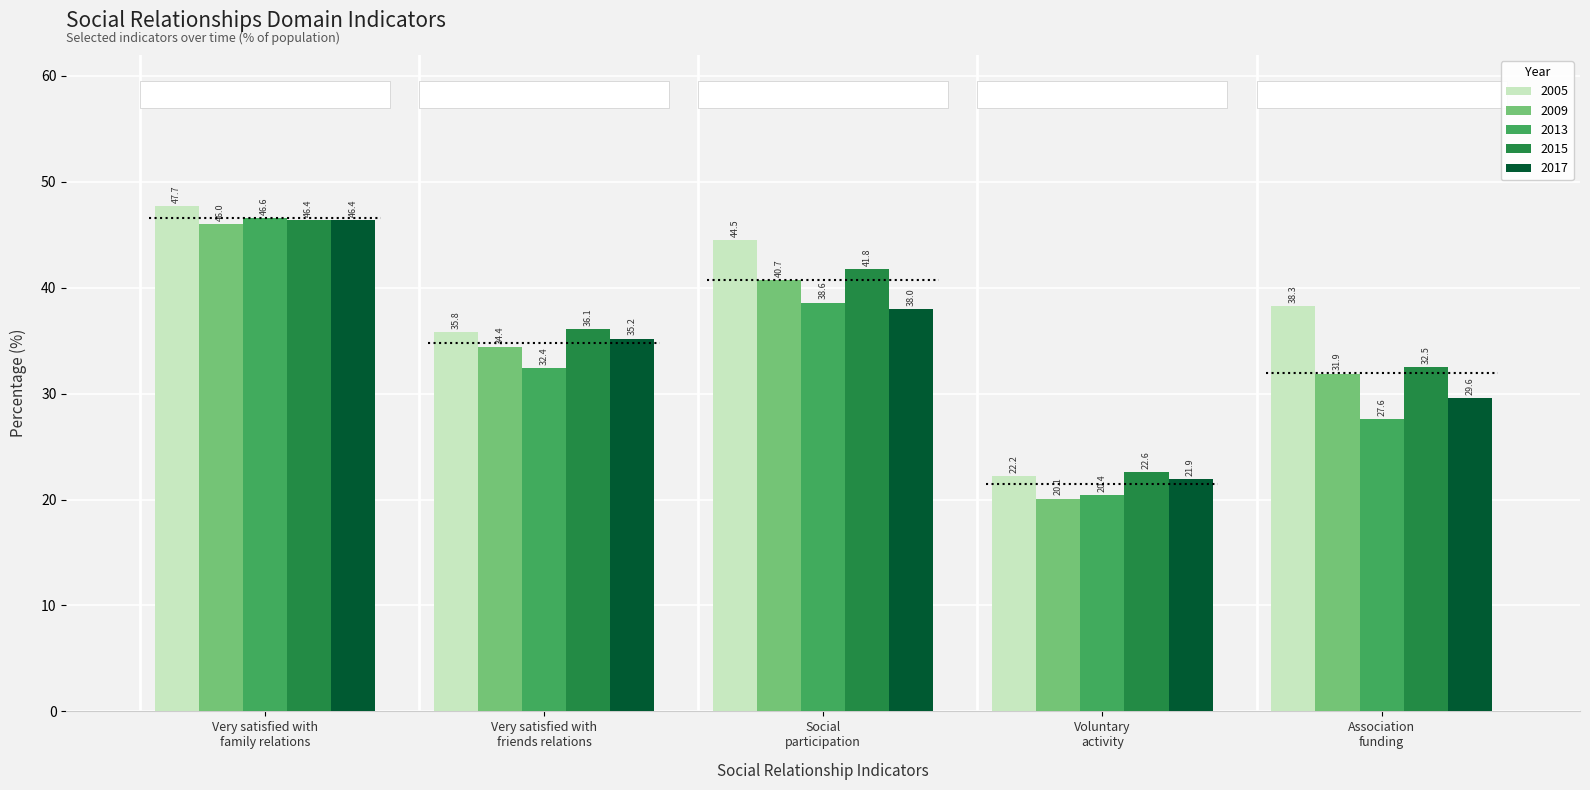

What is the label of the 1st bar from the left?

Very satisfied with
family relations